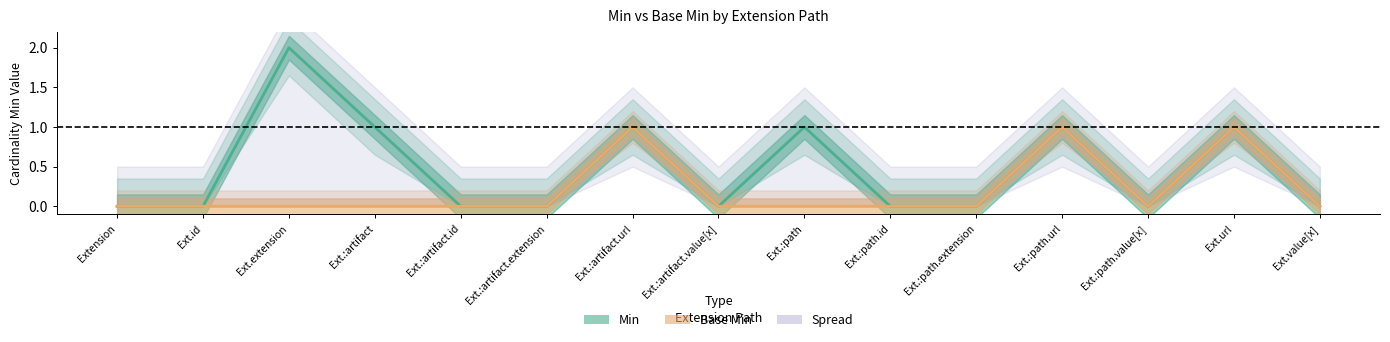

What is the label of the 14th point from the left?

Ext.url